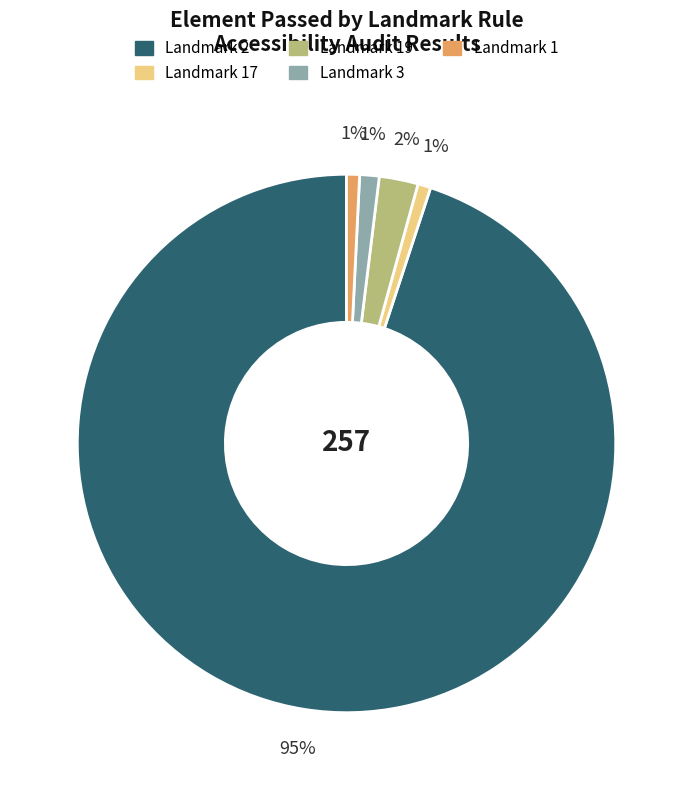

To the nearest percent, what is the difference between the largest and smallest slice percentages?

94%